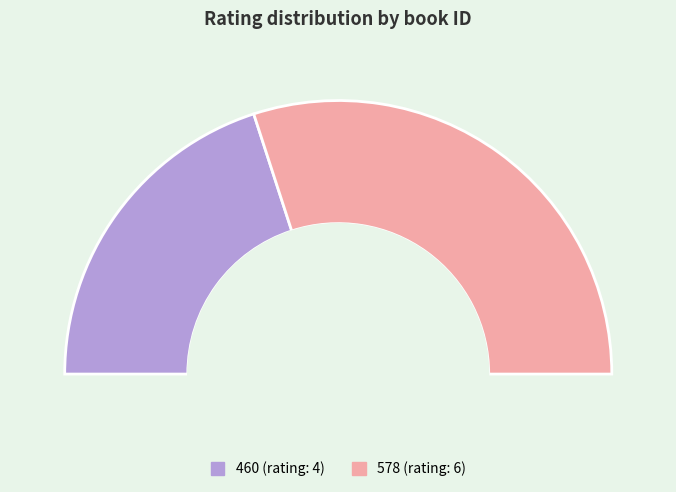

Count the number of slices in the pie.

2